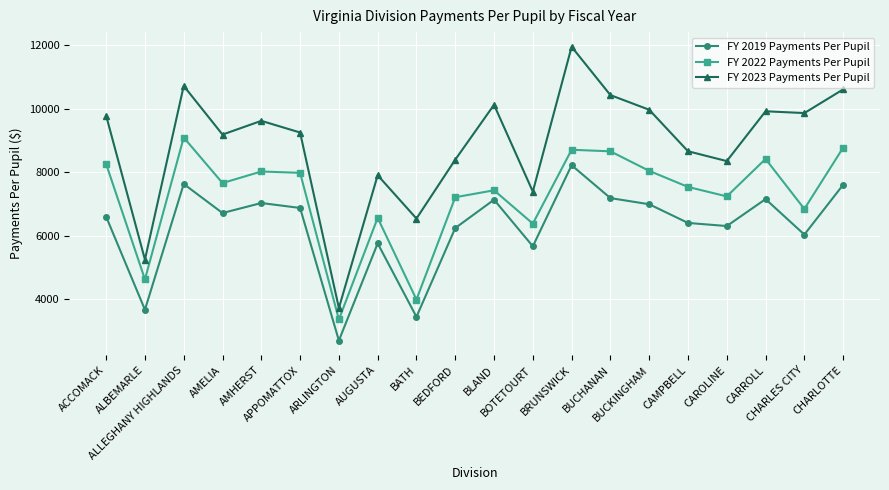

What position from the left is CARROLL?

18